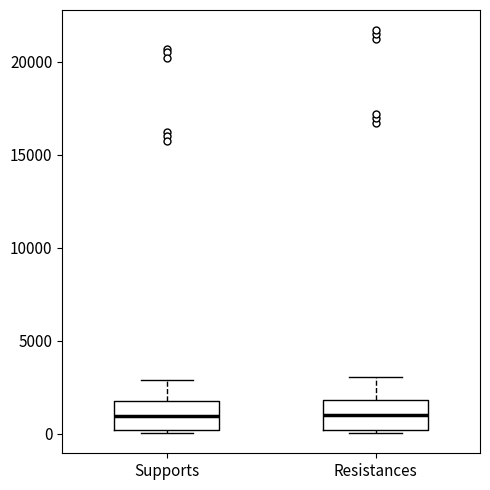

Reading left to right, transcribe this box plot: for each box, give where its median line is, the range the box spans, and where its two whiskers end, as read against the y-axis. The values are not printed on the chart, so give them approximately, as read against the axis.

Supports: median 1000, box 0 to 1500, whiskers 0 (just below the box's lower edge) to 3000
Resistances: median 1000, box 0 to 2000, whiskers 0 (just below the box's lower edge) to 3000